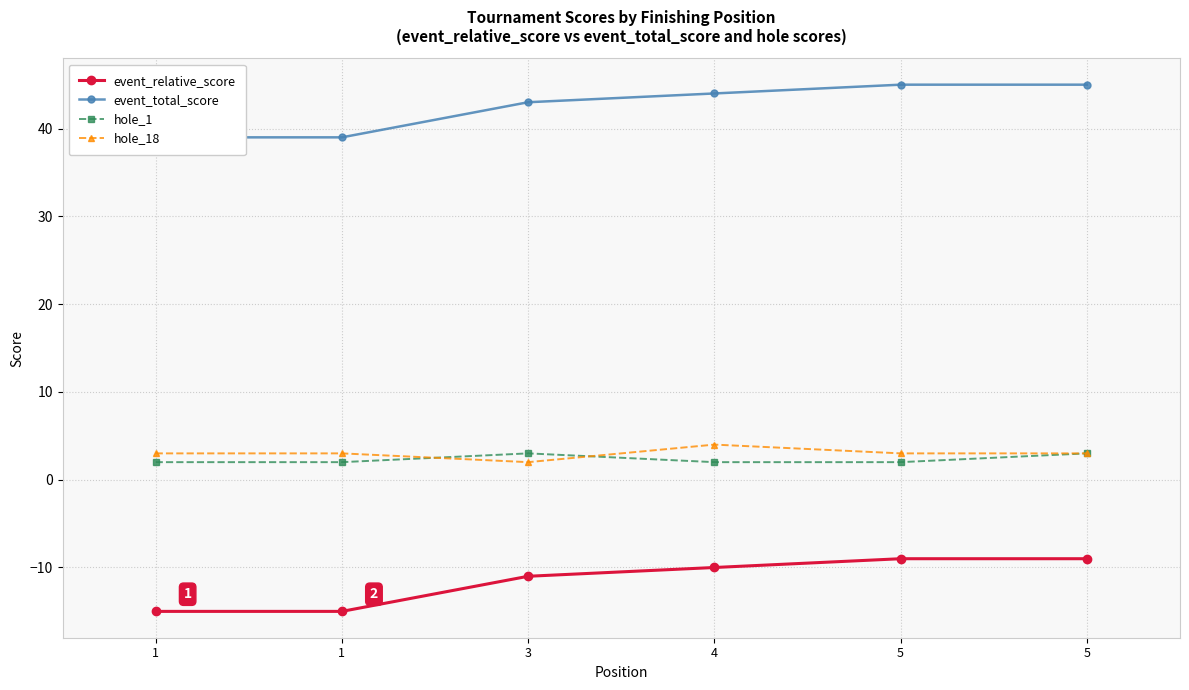

At which category is the sum across all series the highest?

5